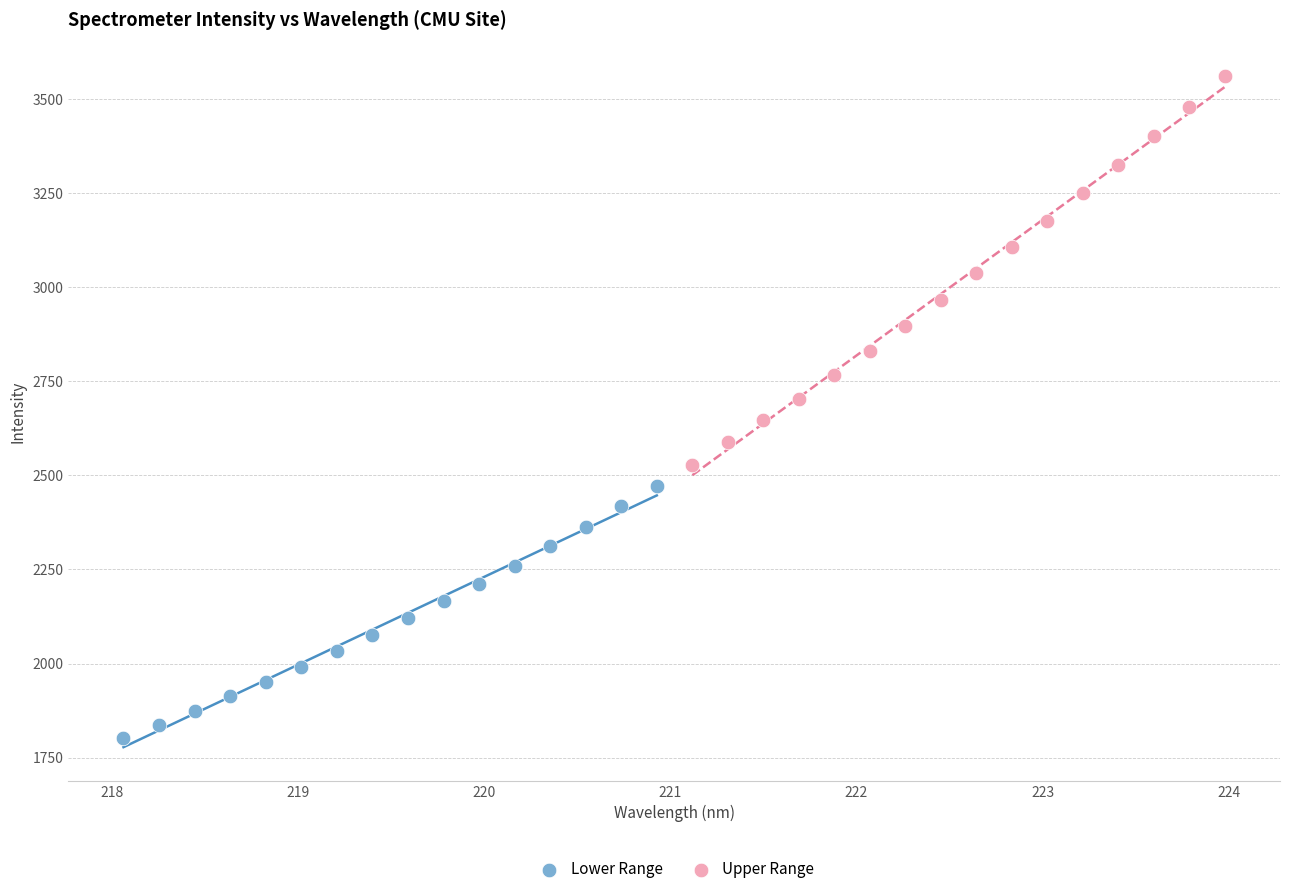

Which series contains the highest Y value?

Upper Range